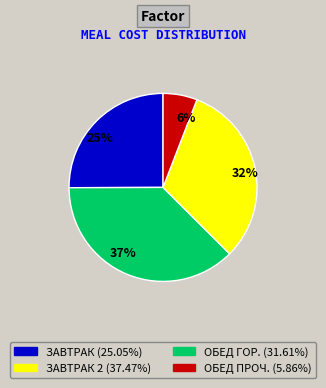

Does 6% account for over 50% of the chart?

No